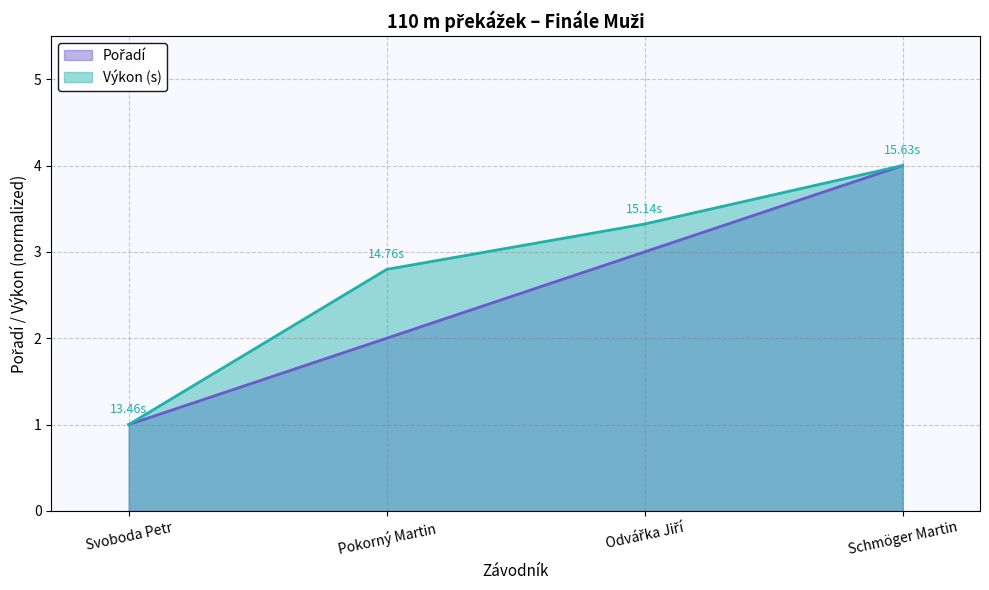

How many data points does each series have?

4